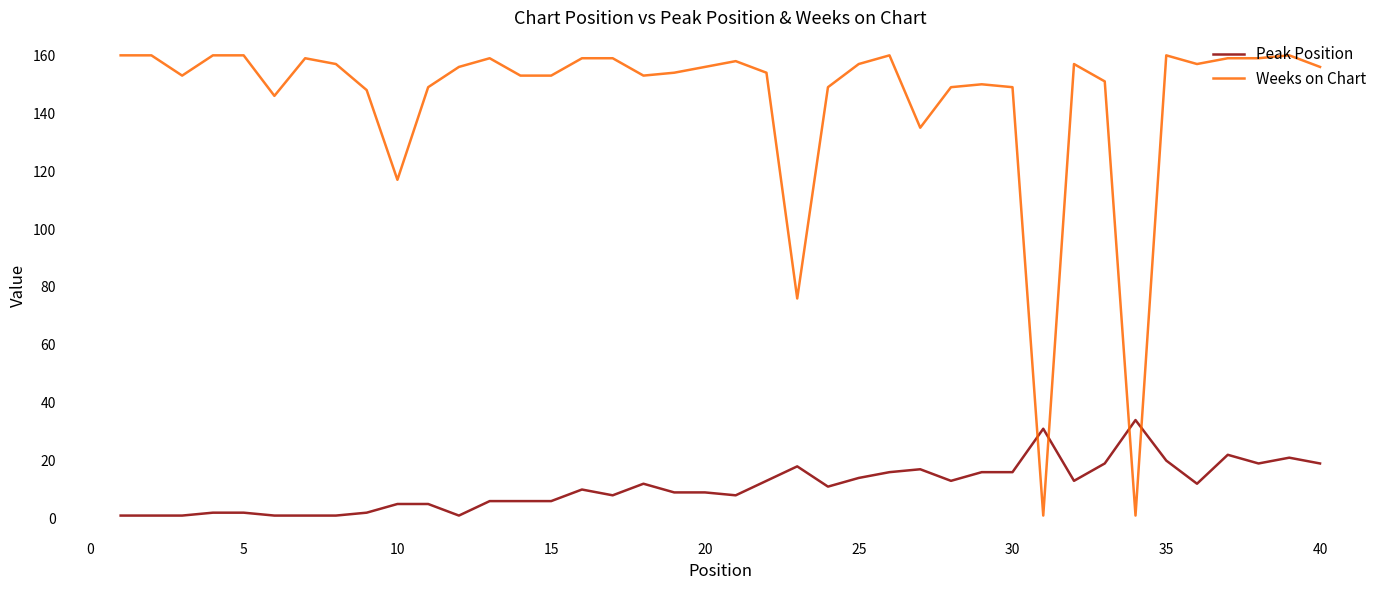

Which series has the largest range (max minus min)?

Weeks on Chart